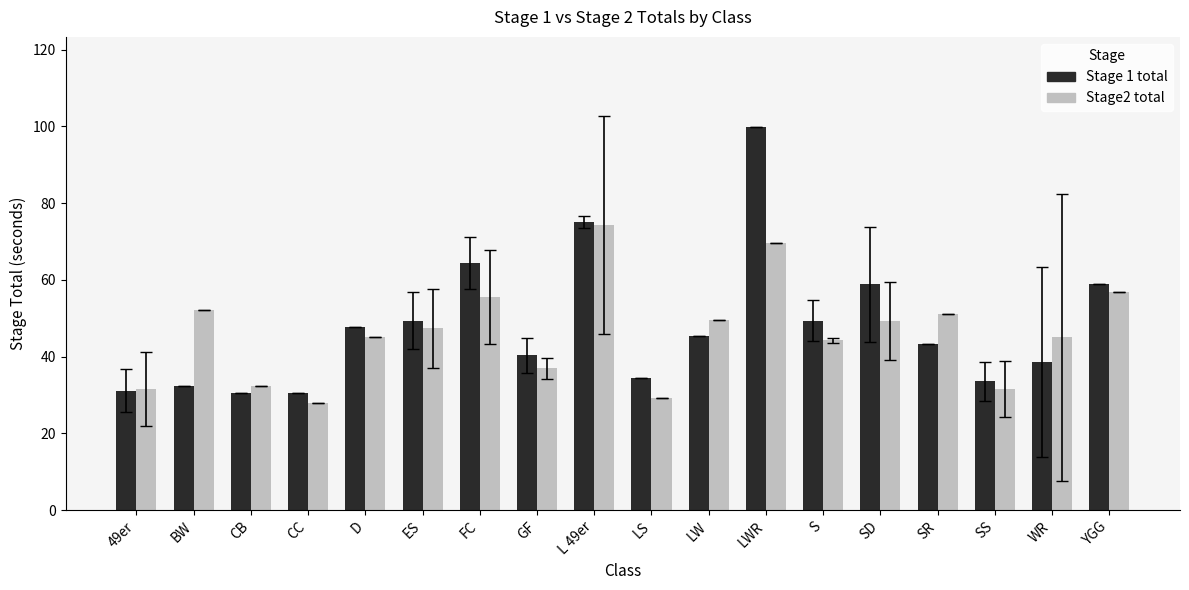

What is the total value across all series at LWR?

169.3